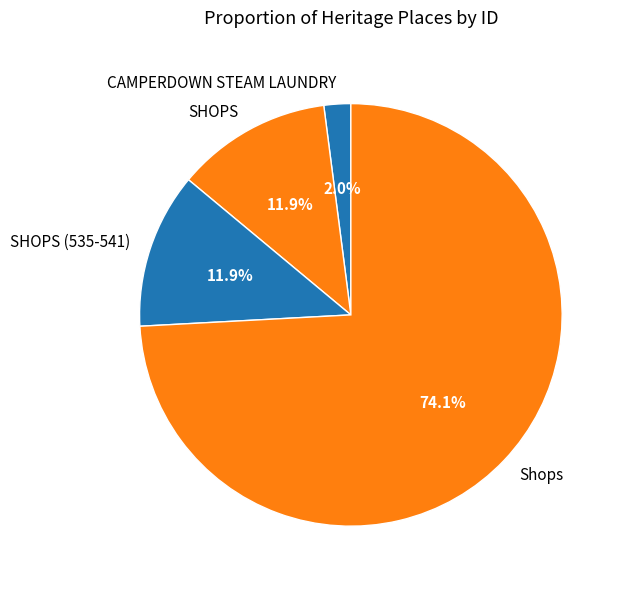

What is the smallest slice in the pie chart?

CAMPERDOWN STEAM LAUNDRY